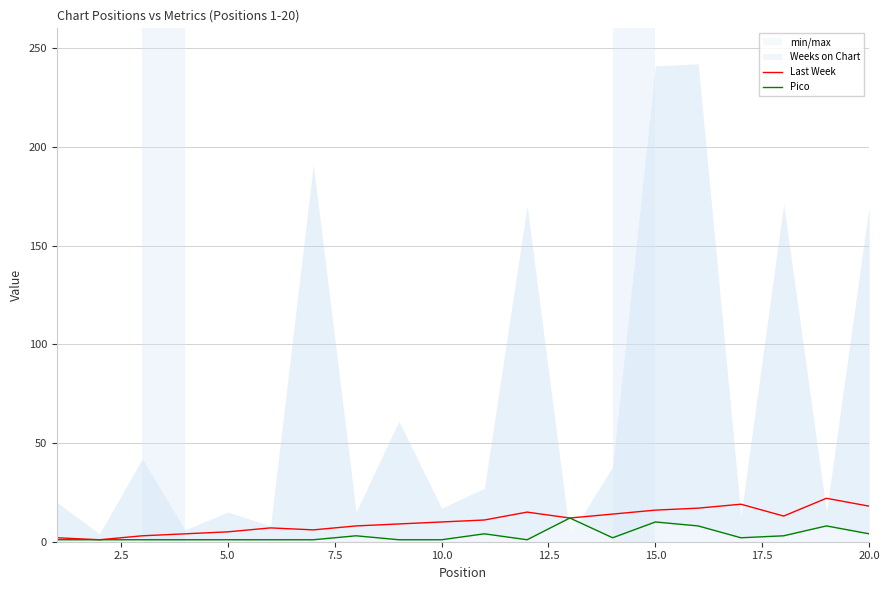

At how many categories does at least one series exceed 1?

19